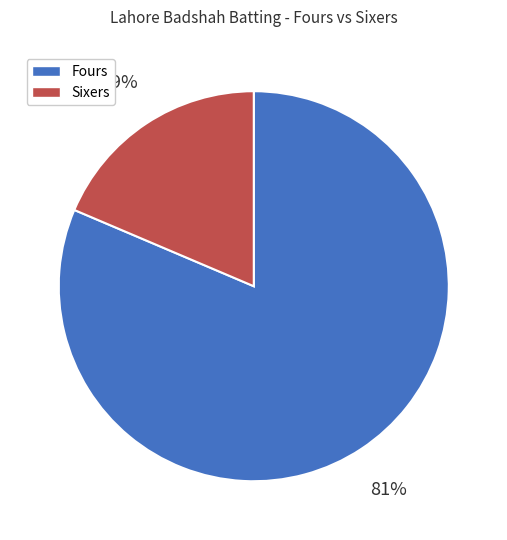

Is there a majority slice in this chart?

Yes